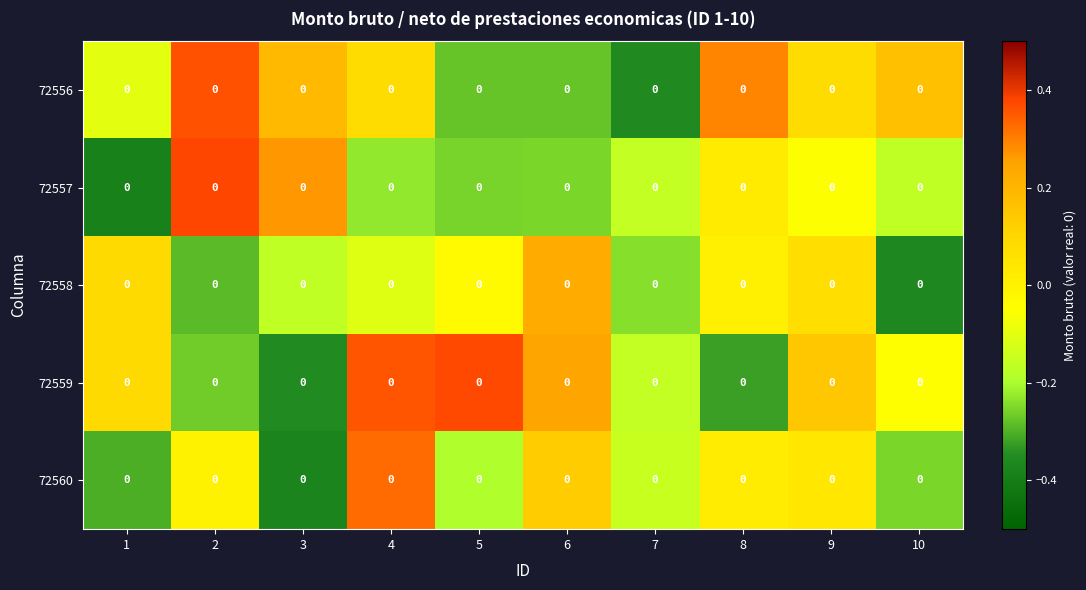

The value of 72560 at 4 is 0.6. True or false?

False